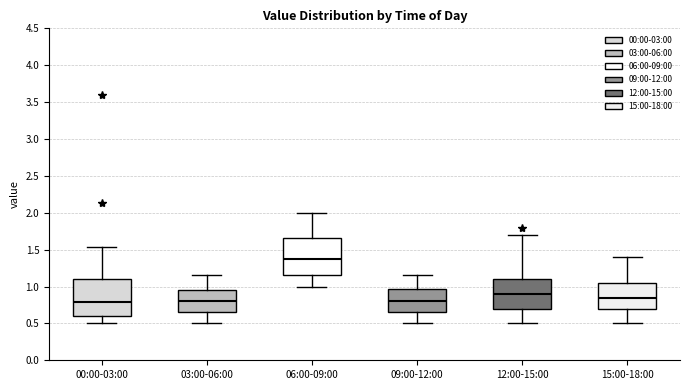

Where does the upper whisker of the box for 12:00-15:00 end on the y-axis? The values are not printed on the chart, so give them approximately, as read against the axis.

1.70